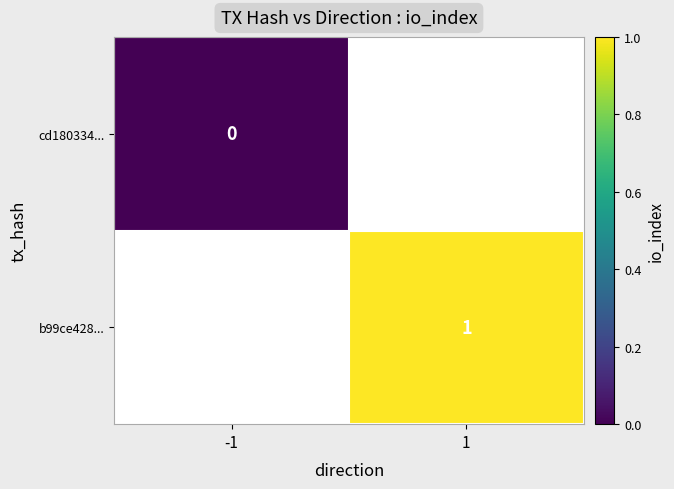

The value of b99ce428... at 1 is 1.4. True or false?

False